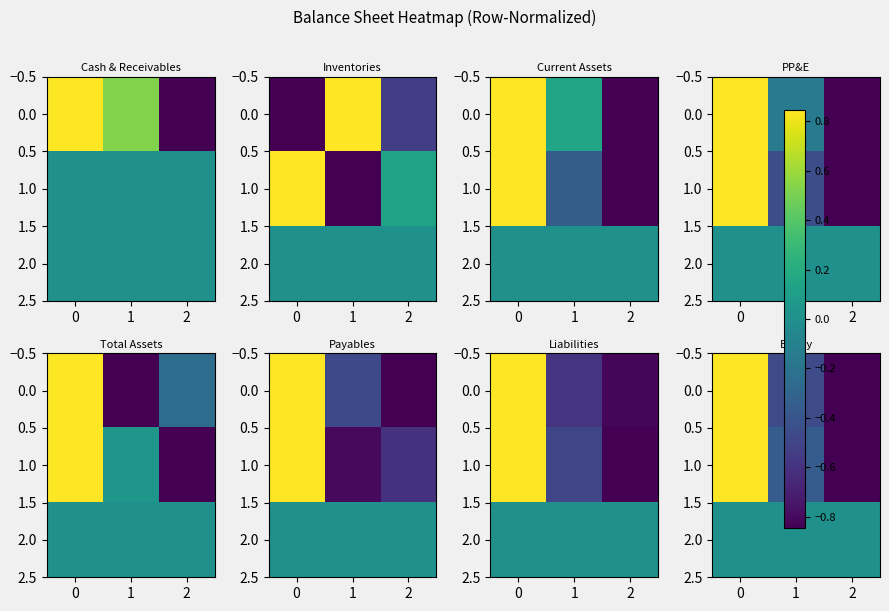

Which category has the lowest value across all series?

2